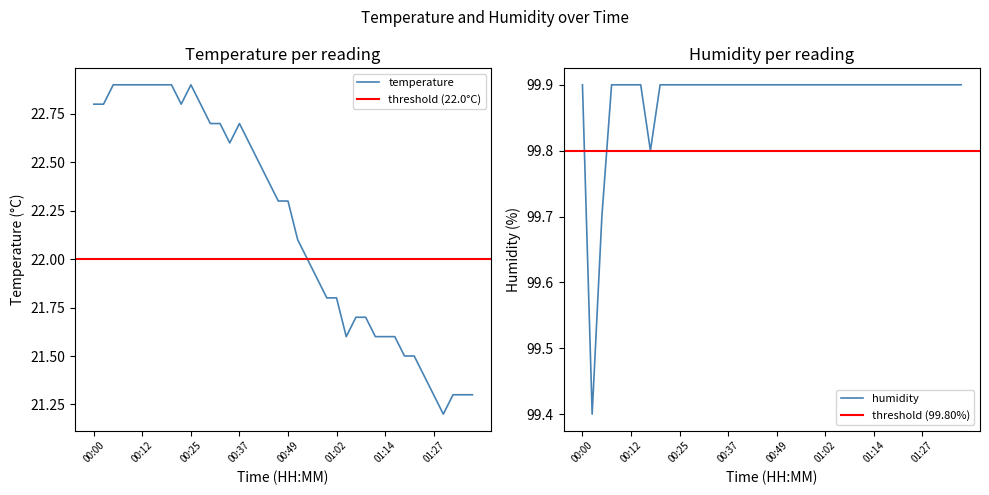

True or false: temperature has more than 0 interior local peaks.

True